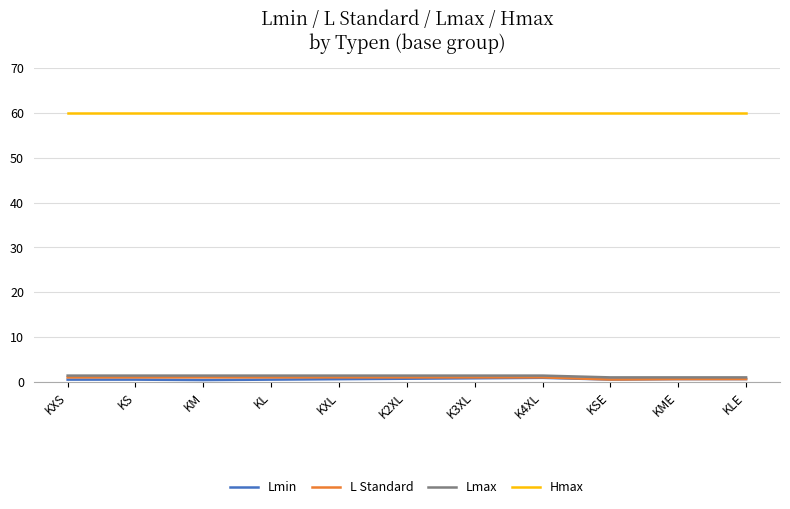

True or false: Hmax and Lmin cross at least once.

False